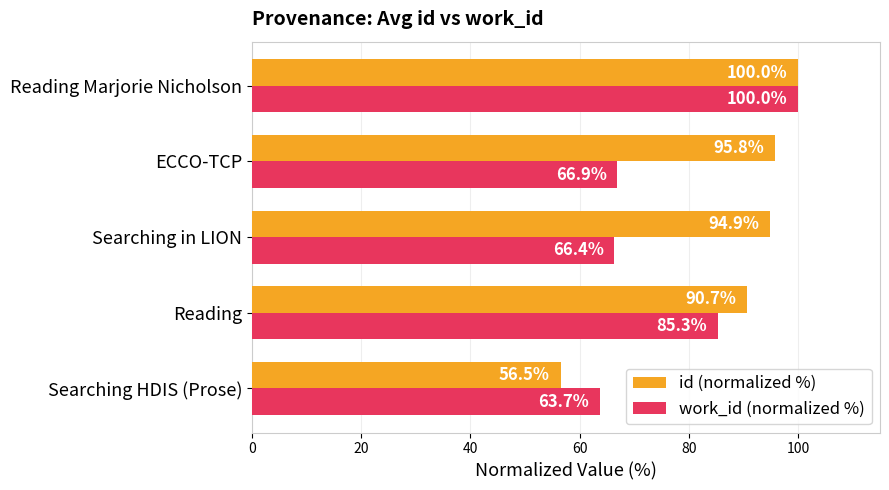

Where is id (normalized %) nearest to the value 78?

Reading